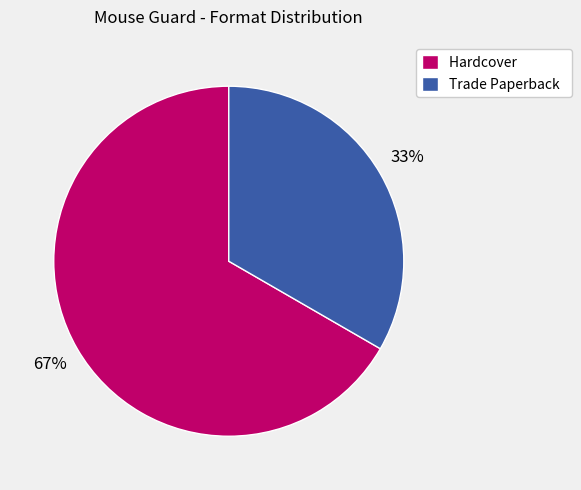

To the nearest percent, what is the combined percentage of Hardcover and Trade Paperback?

100%